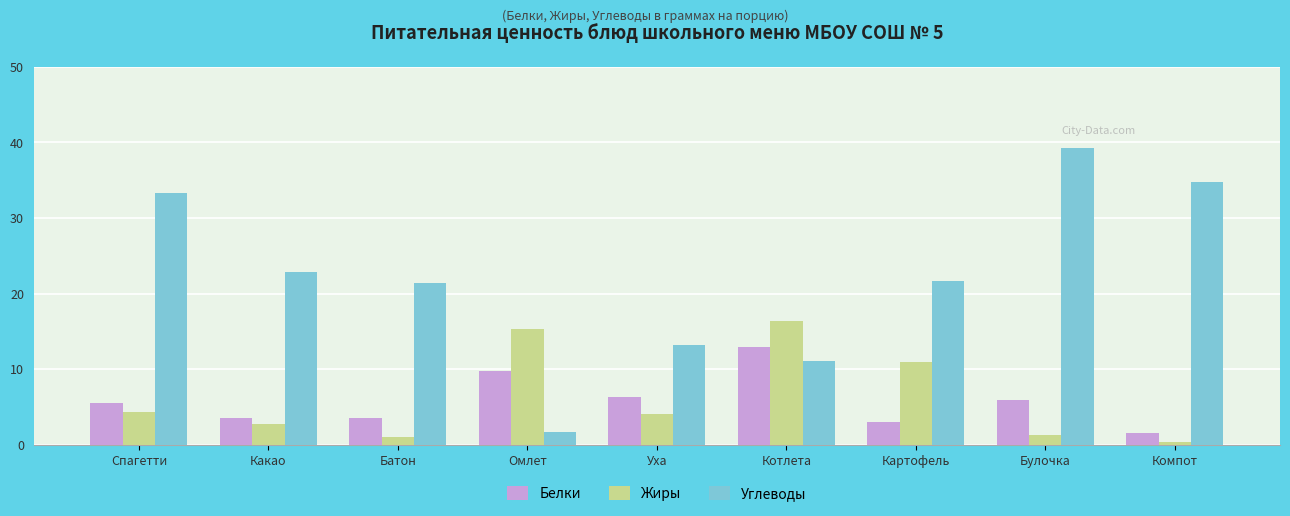

At which category is the sum across all series the highest?

Булочка